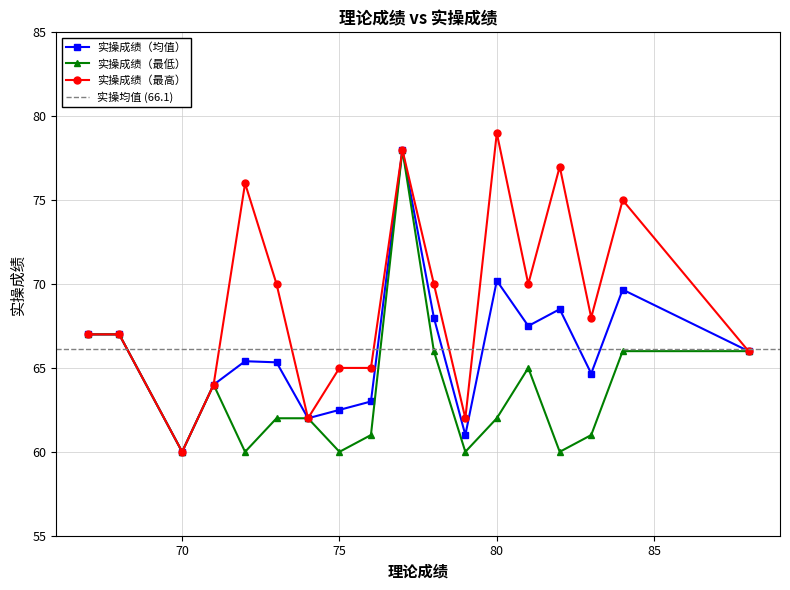

What is the highest value of the 实操成绩（最高） series?

79.0